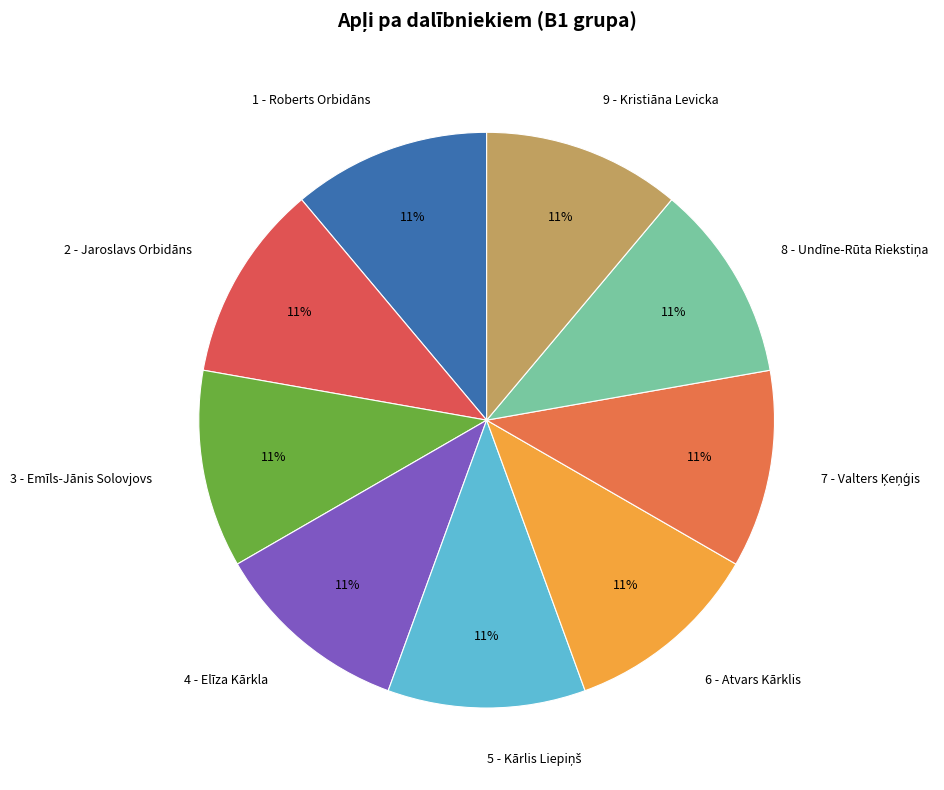

How many slices are in this pie chart?

9